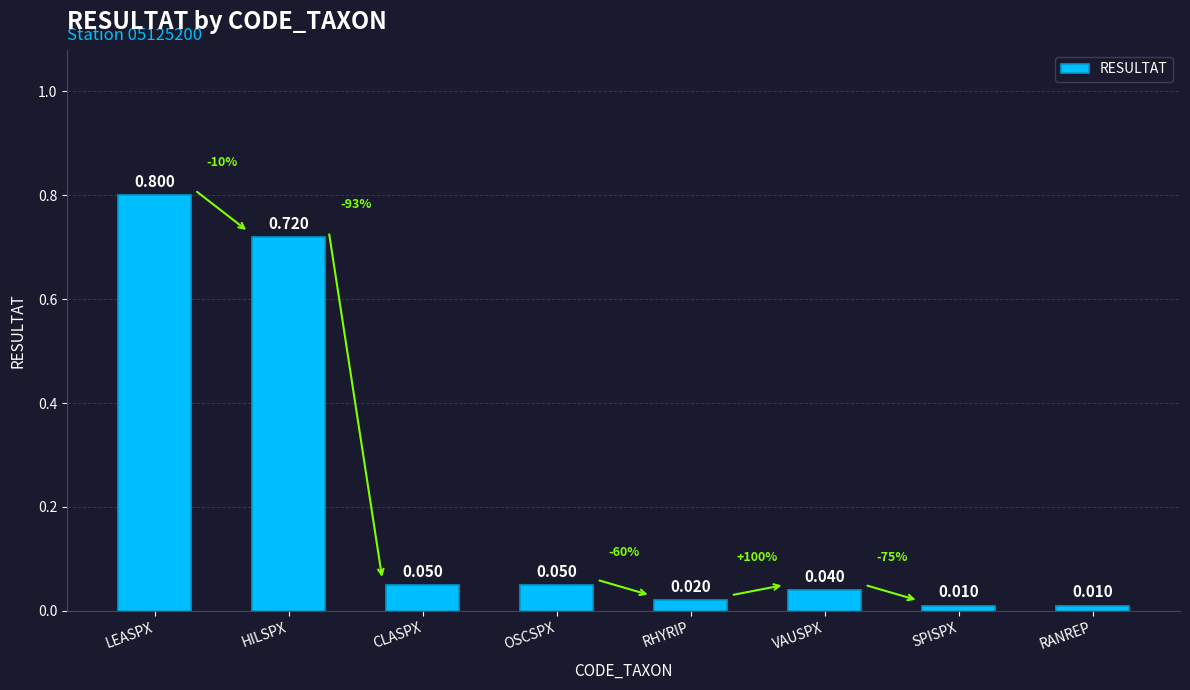

Which has a higher value, VAUSPX or RHYRIP?

VAUSPX